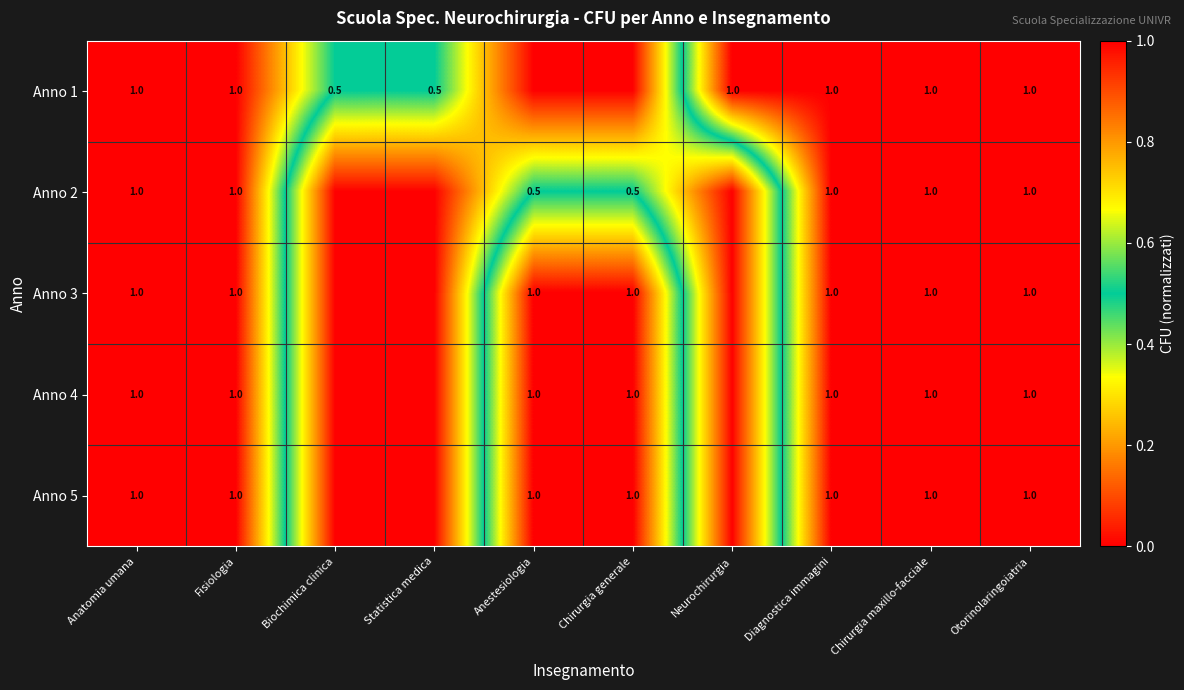

The Anno 2 series shows 1.0 at Anatomia umana. True or false?

True